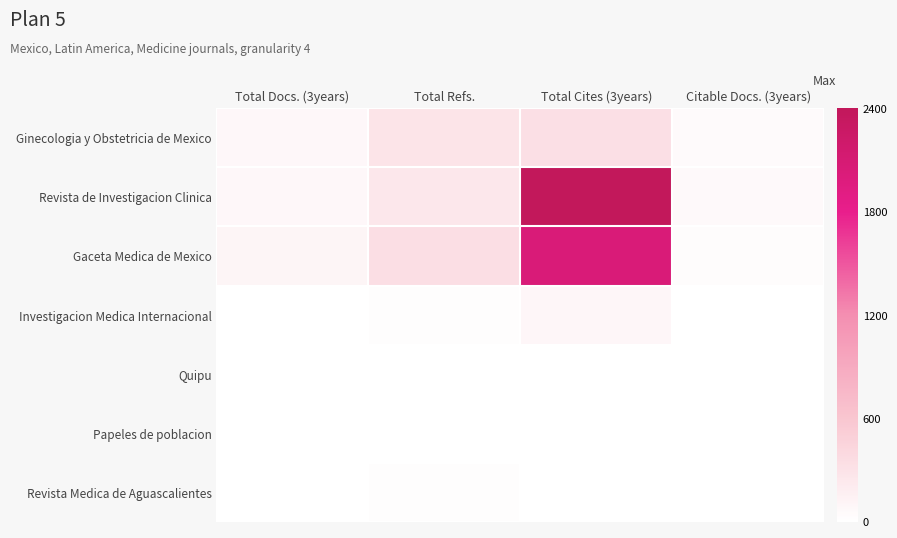

Which series has the largest total across all categories?

Revista de Investigacion Clinica